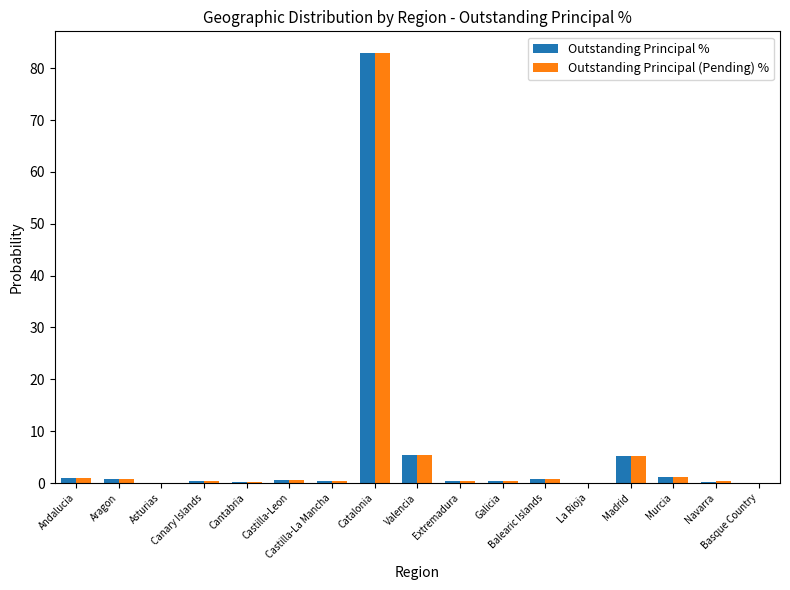

What is the greatest value displayed?

83.0